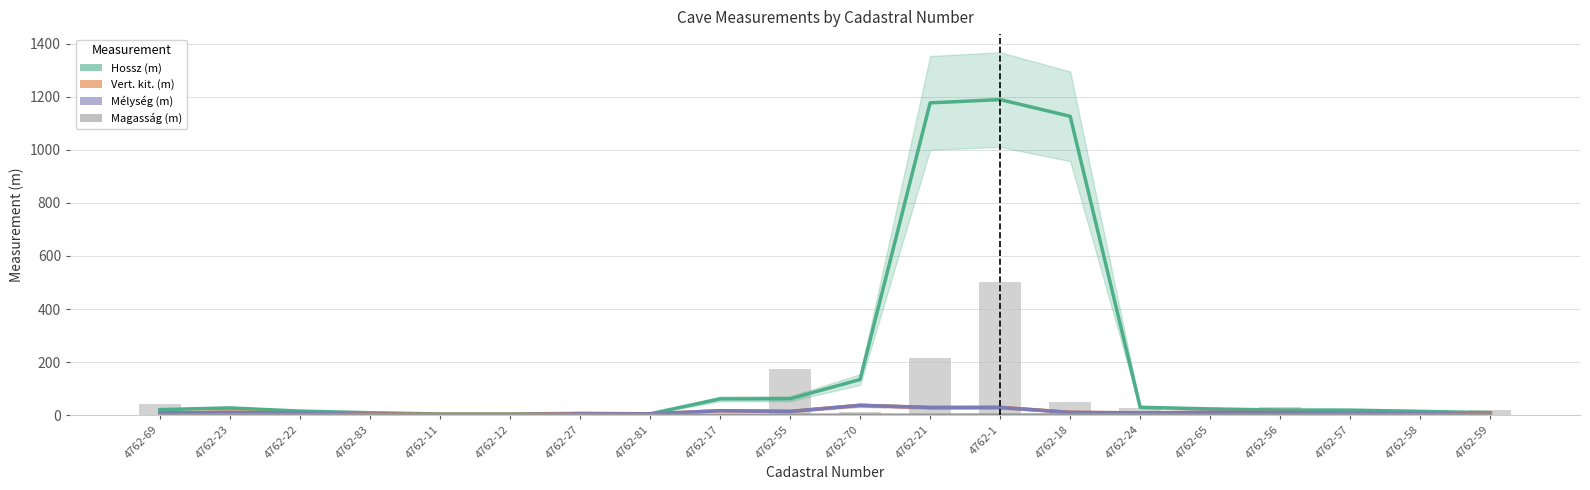

Reading left to right, what are all the values shown in this chart?

Hossz (m): 4762-69=21.0	4762-23=27.3	4762-22=15.3	4762-83=9.3	4762-11=4.5	4762-12=4.3	4762-27=6.7	4762-81=5.2	4762-17=61.3	4762-55=62.0	4762-70=134.3	4762-21=1176.7	4762-1=1189.0	4762-18=1126.0	4762-24=29.7	4762-65=23.7	4762-56=19.3	4762-57=19.0	4762-58=14.3	4762-59=9.3
Vert. kit. (m): 4762-69=8.5	4762-23=11.3	4762-22=8.5	4762-83=4.9	4762-11=3.1	4762-12=2.9	4762-27=5.8	4762-81=4.8	4762-17=16.9	4762-55=14.2	4762-70=37.2	4762-21=29.0	4762-1=29.7	4762-18=11.0	4762-24=9.0	4762-65=11.0	4762-56=10.0	4762-57=8.5	4762-58=7.5	4762-59=4.1
Mélység (m): 4762-69=8.5	4762-23=10.0	4762-22=7.2	4762-83=3.6	4762-11=2.1	4762-12=1.9	4762-27=4.8	4762-81=4.8	4762-17=16.9	4762-55=14.2	4762-70=37.2	4762-21=29.0	4762-1=29.0	4762-18=10.3	4762-24=8.3	4762-65=11.0	4762-56=9.5	4762-57=7.1	4762-58=6.0	4762-59=3.2
Magasság (m): 4762-69=0.0	4762-23=1.3	4762-22=1.3	4762-83=1.3	4762-11=1.0	4762-12=1.0	4762-27=1.0	4762-81=0.0	4762-17=0.0	4762-55=0.0	4762-70=0.0	4762-21=0.0	4762-1=0.7	4762-18=0.7	4762-24=0.7	4762-65=0.0	4762-56=0.6	4762-57=1.5	4762-58=1.5	4762-59=0.9
Hossz (m) (bars): 4762-69=41.0	4762-23=22.0	4762-22=19.0	4762-83=5.0	4762-11=3.8	4762-12=4.6	4762-27=4.5	4762-81=11.0	4762-17=0.0	4762-55=173.0	4762-70=13.0	4762-21=217.0	4762-1=500.0	4762-18=50.0	4762-24=28.0	4762-65=11.0	4762-56=32.0	4762-57=15.0	4762-58=10.0	4762-59=18.0